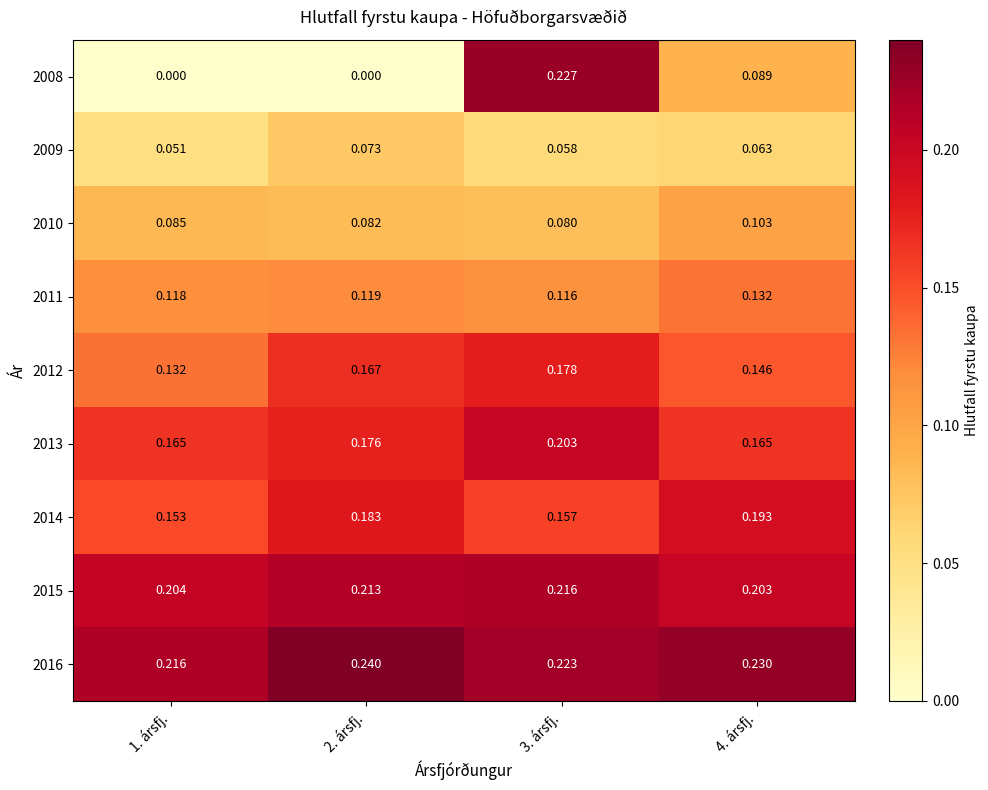

At how many categories does at least one series exceed 0?

4